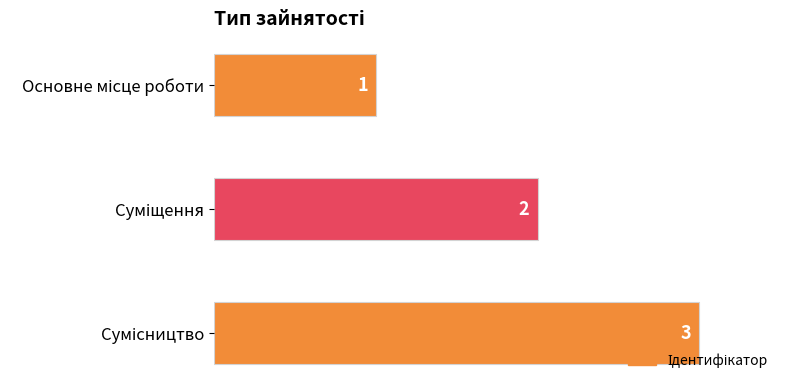

What is the value of the 1st bar from the top?

1